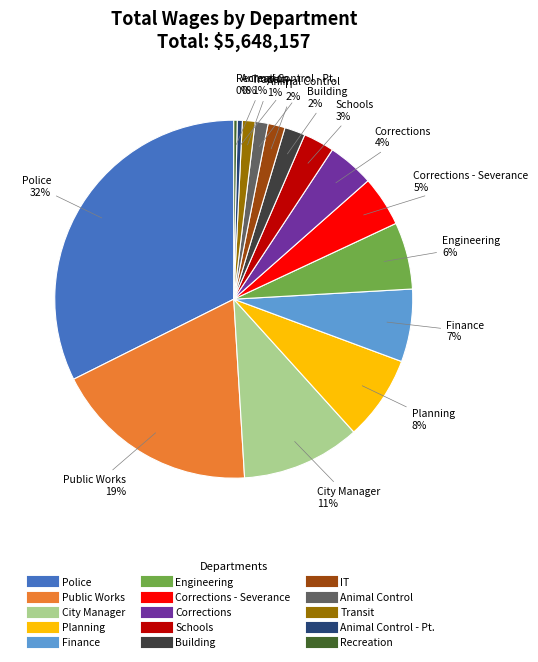

Is there a majority slice in this chart?

No